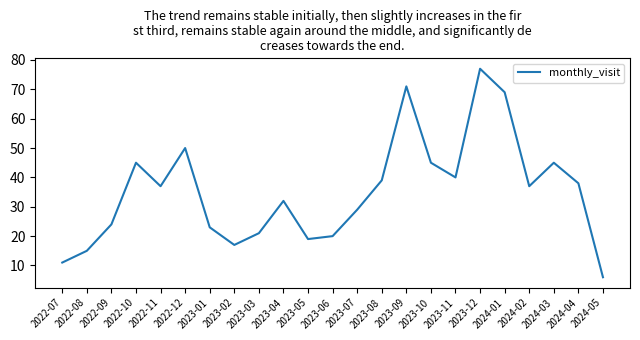

What is the greatest value displayed?

77